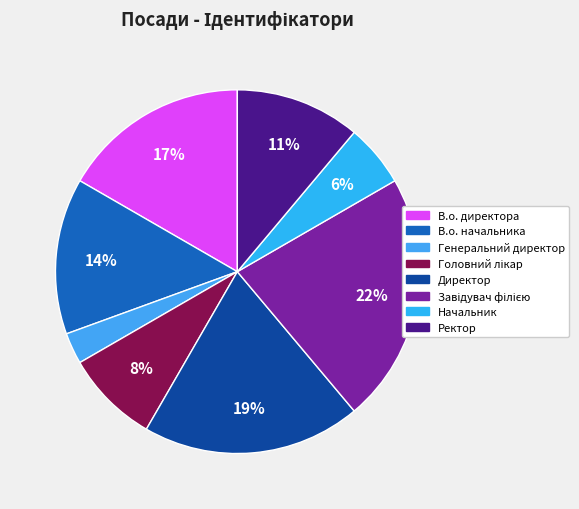

Is it true that В.о. начальника is 24% of the pie?

False